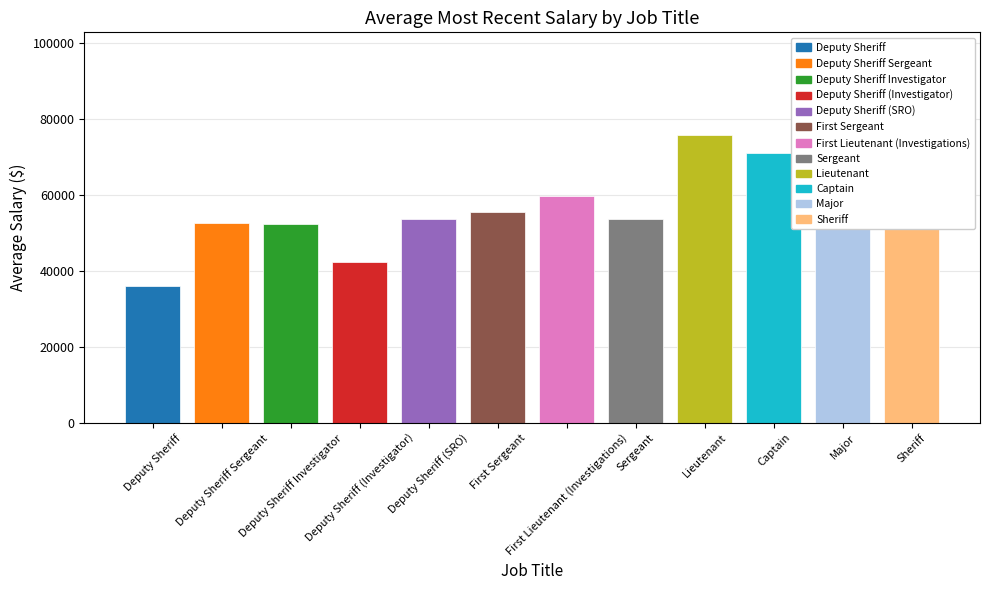

List the labels in order of value, largest first.

Sheriff, Major, Lieutenant, Captain, First Lieutenant (Investigations), First Sergeant, Deputy Sheriff (SRO), Sergeant, Deputy Sheriff Sergeant, Deputy Sheriff Investigator, Deputy Sheriff (Investigator), Deputy Sheriff